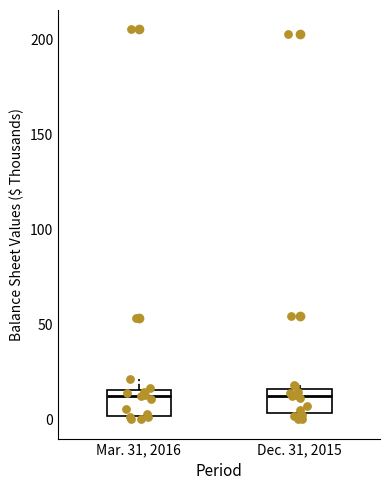

Reading left to right, read every box against the y-axis: the position of its median line, the range the box covers, and the ends of its whiskers. The values are not printed on the chart, so give them approximately, as read against the axis.

Mar. 31, 2016: median 10, box 0 to 15, whiskers 0 (just below the box's lower edge) to 20
Dec. 31, 2015: median 10, box 5 to 15, whiskers 0 to 20